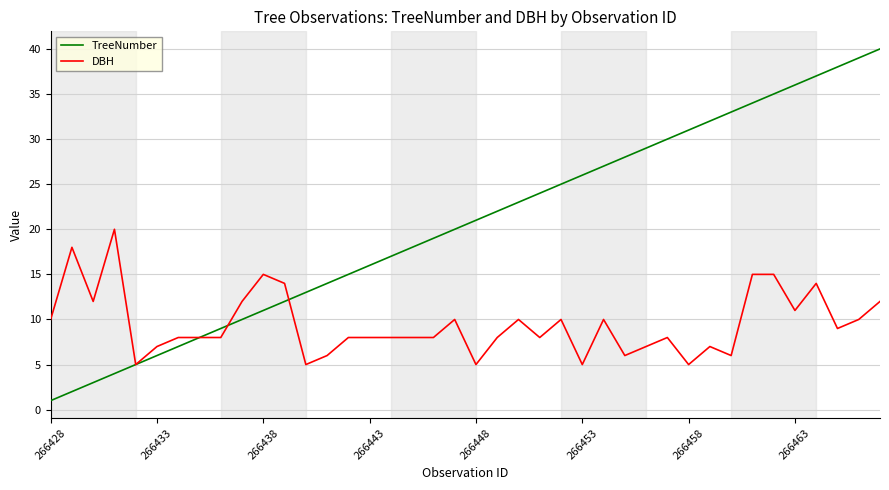

What is the maximum value shown in the chart?

40